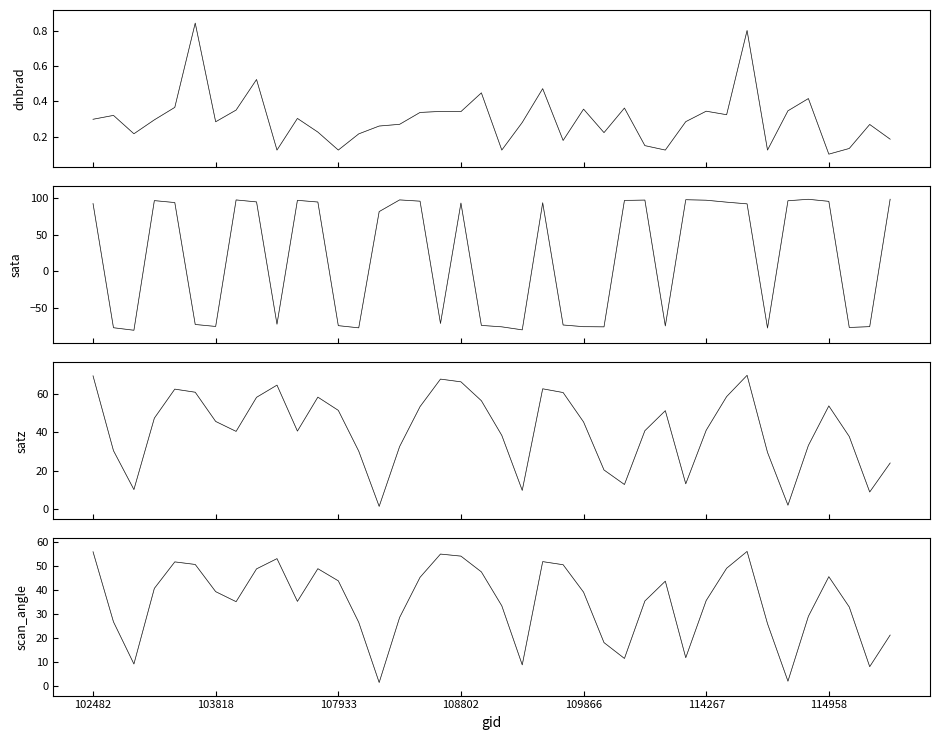

Which category has the lowest value in the sata series?

103338